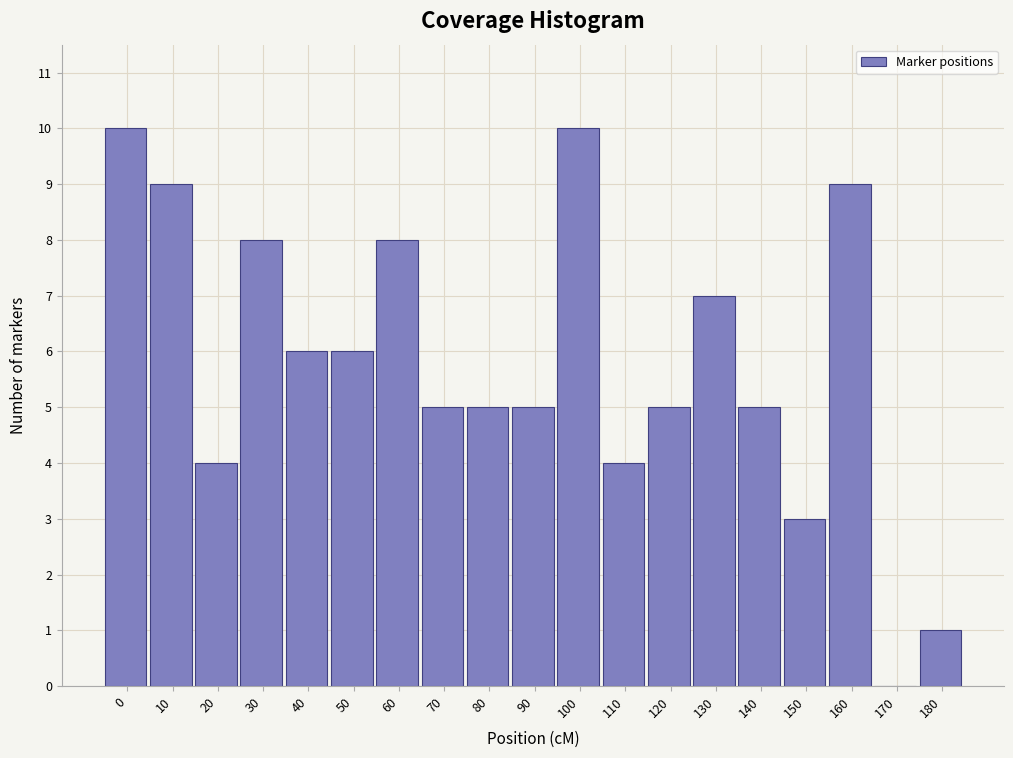

Reading left to right, extract all data points from this chart.

0=10	10=9	20=4	30=8	40=6	50=6	60=8	70=5	80=5	90=5	100=10	110=4	120=5	130=7	140=5	150=3	160=9	170=0	180=1